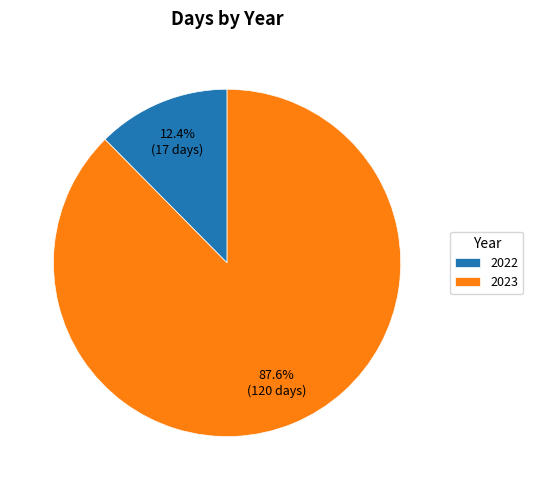

The 2023 slice represents 88% of the pie. True or false?

True